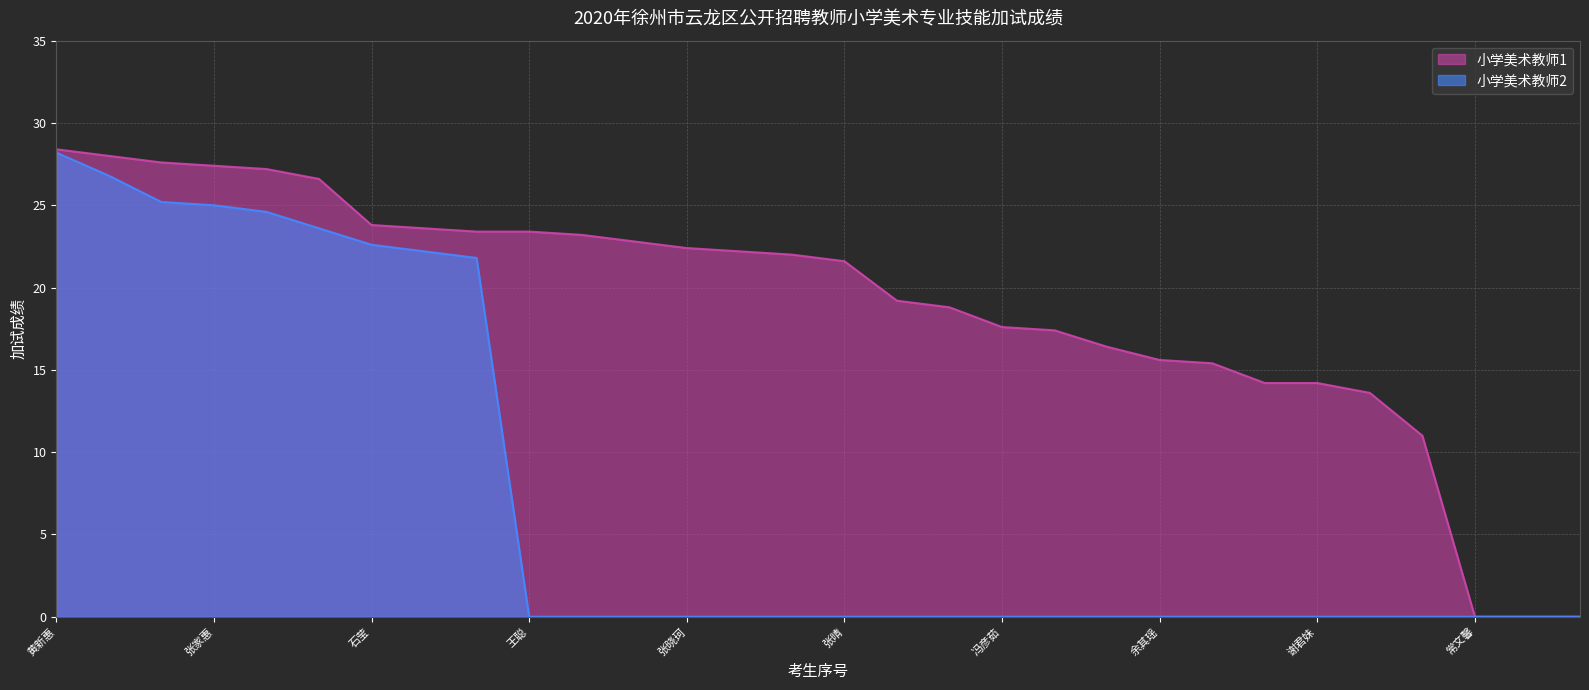

Rank the series by their average value, from lowest to highest.

小学美术教师2, 小学美术教师1